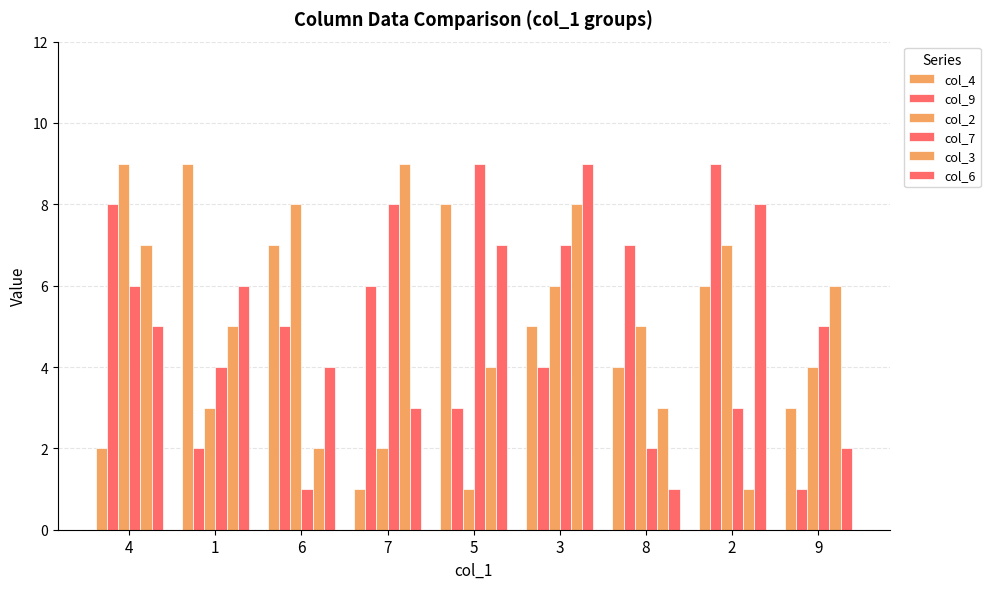

What position from the left is 2?

8